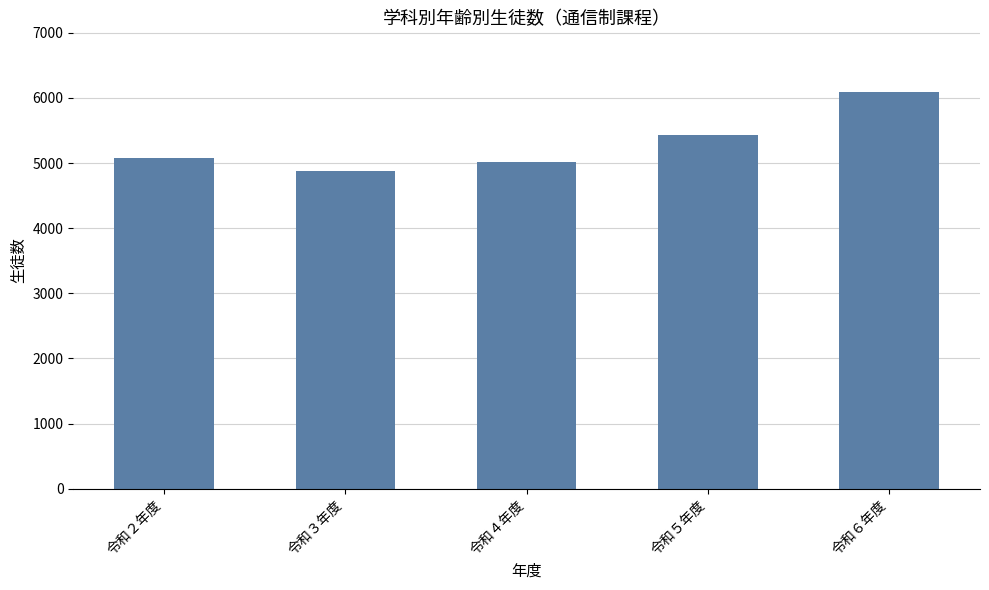

At which category does the chart reach its peak across all series?

令和６年度